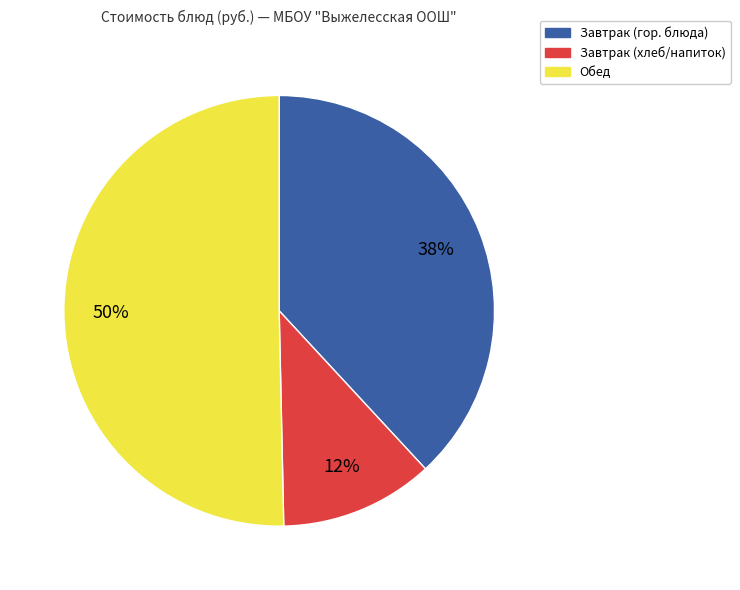

True or false: Обед accounts for 43% of the total.

False